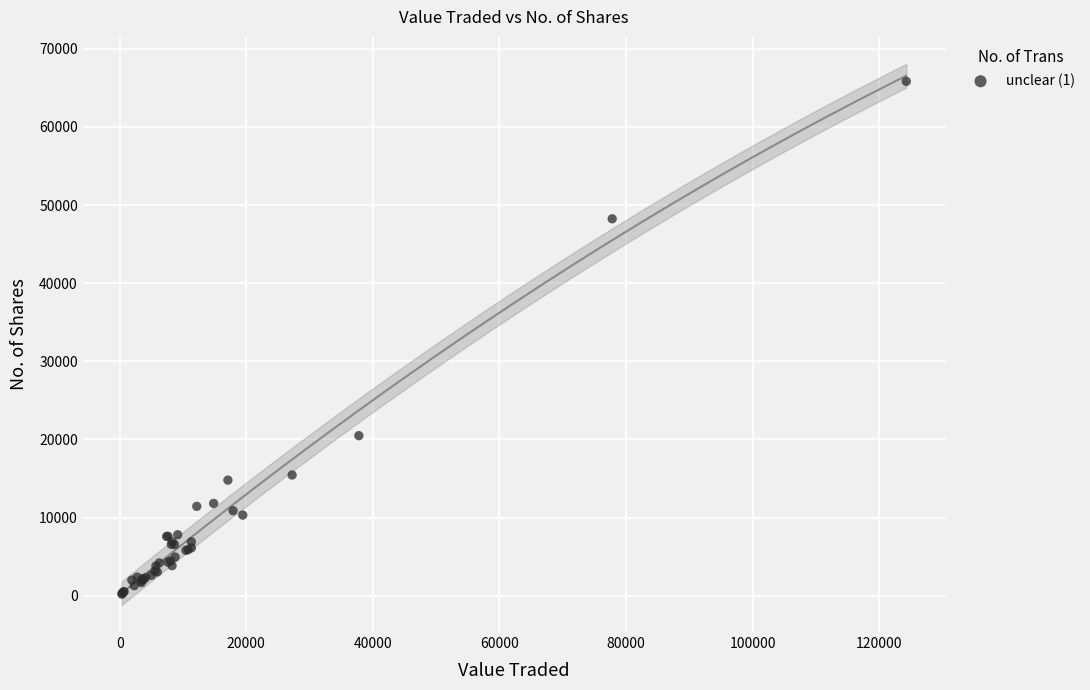

What Y value in the scatter plot is closest to 33017?

20486